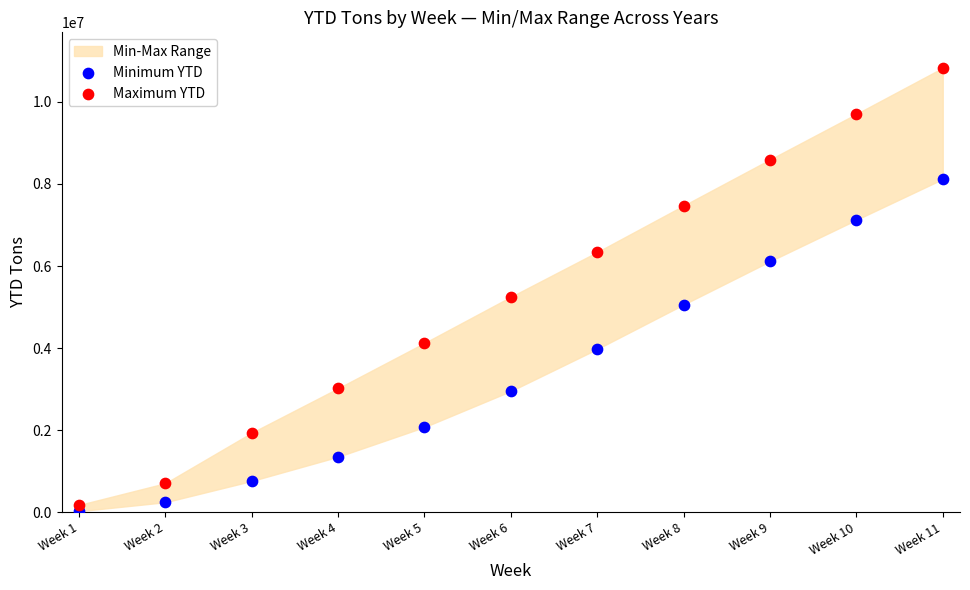

Which series has the widest spread of Y values?

Maximum YTD